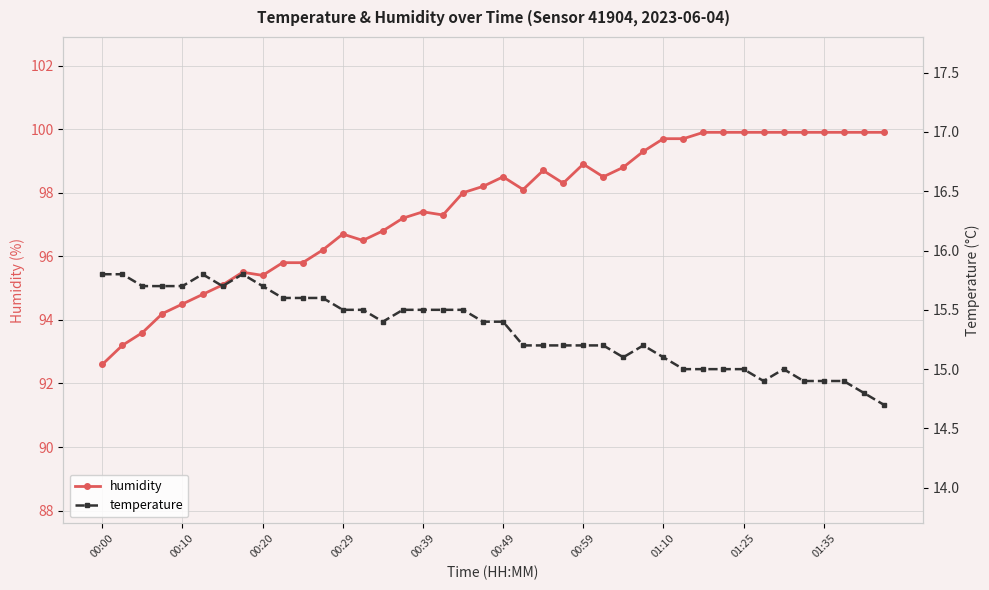

What is the maximum value for humidity?

99.9